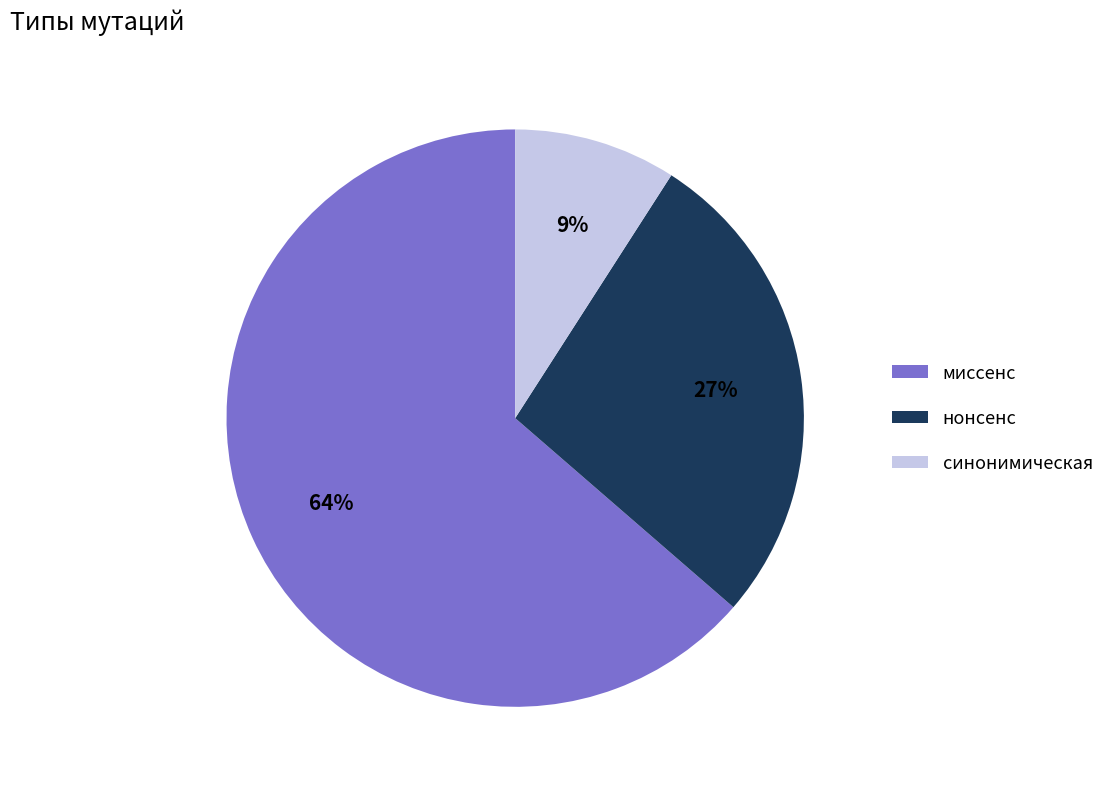

Which has a higher value, миссенс or синонимическая?

миссенс